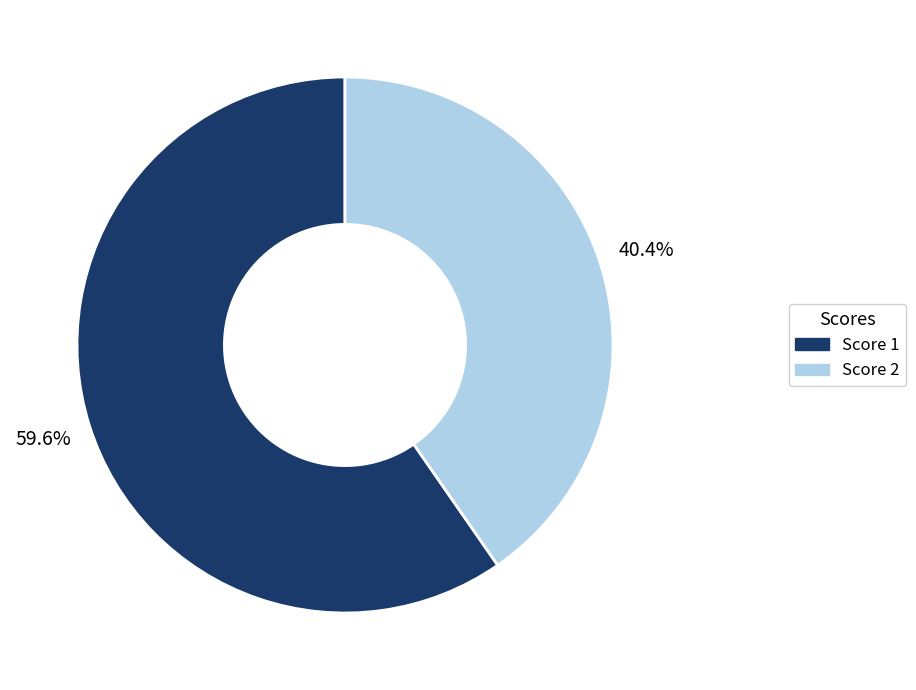

Does any single category account for the majority?

Yes